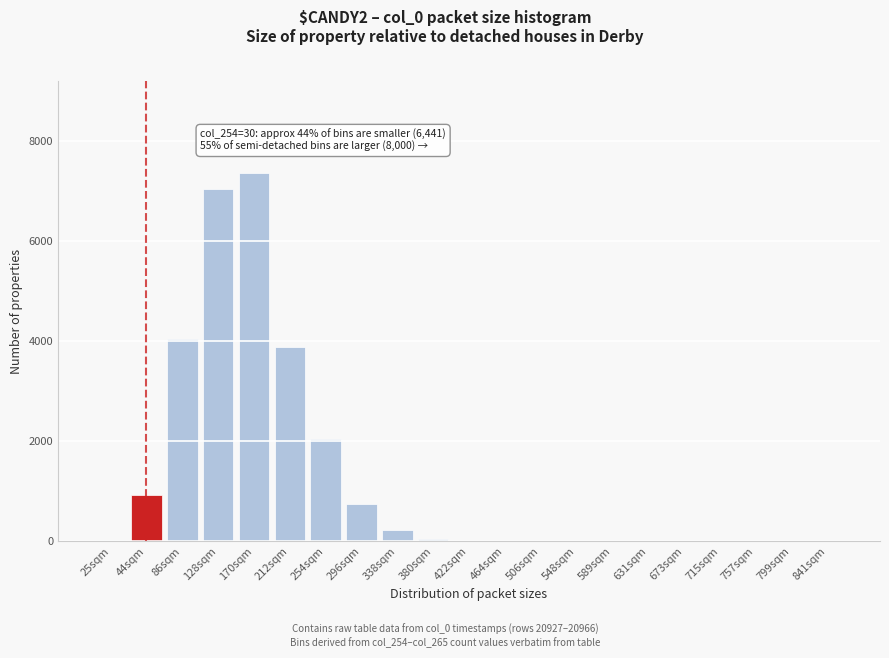

The value at 44sqm is 921. True or false?

True